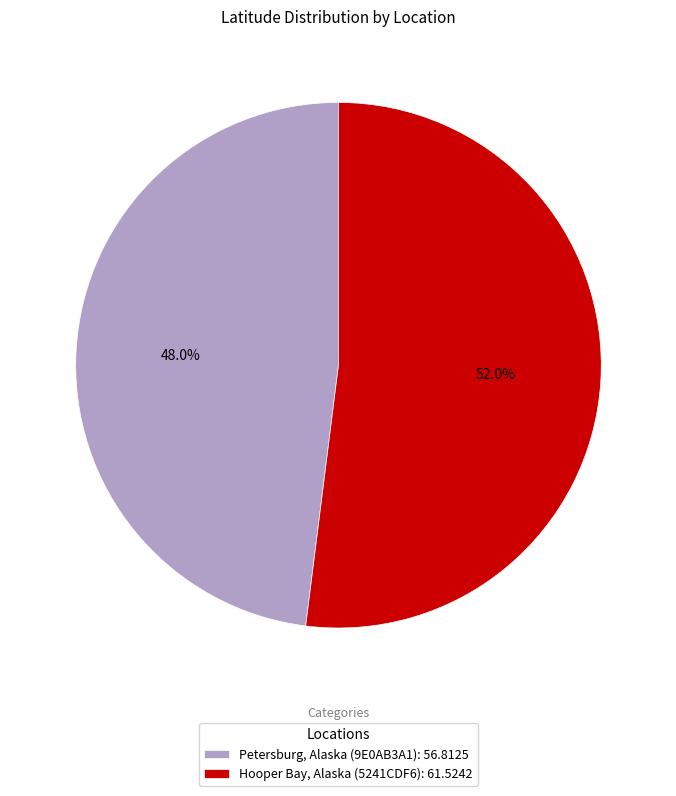

What percentage is the Hooper Bay, Alaska (5241CDF6) slice, to the nearest percent?

52%